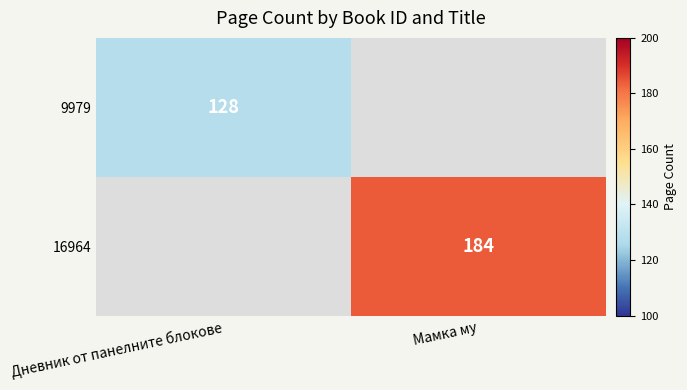

What is the greatest value displayed?

184.0